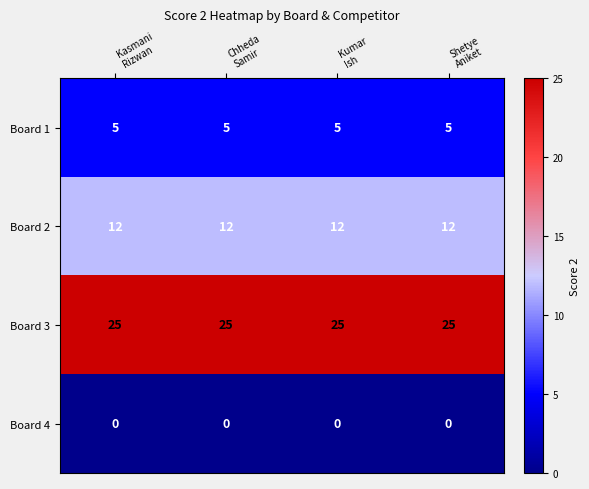

What is the maximum value shown in the chart?

25